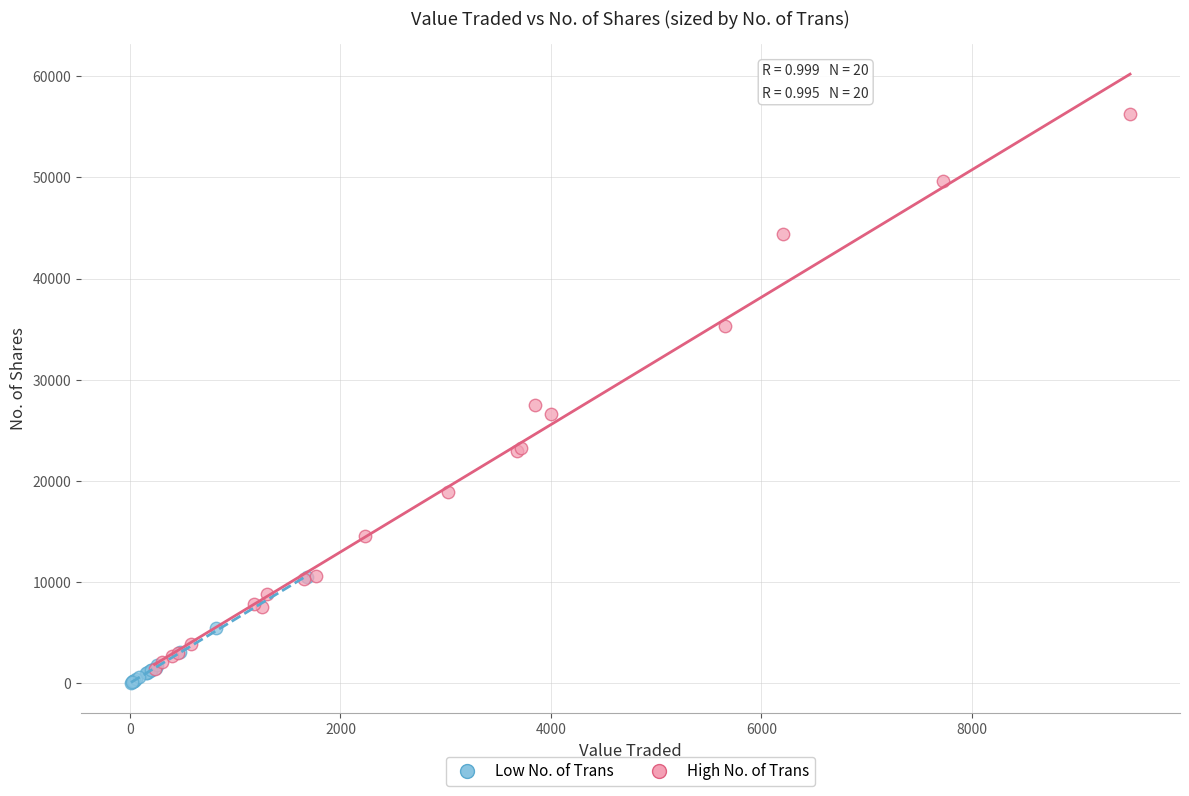

Which series contains the lowest Y value?

Low No. of Trans